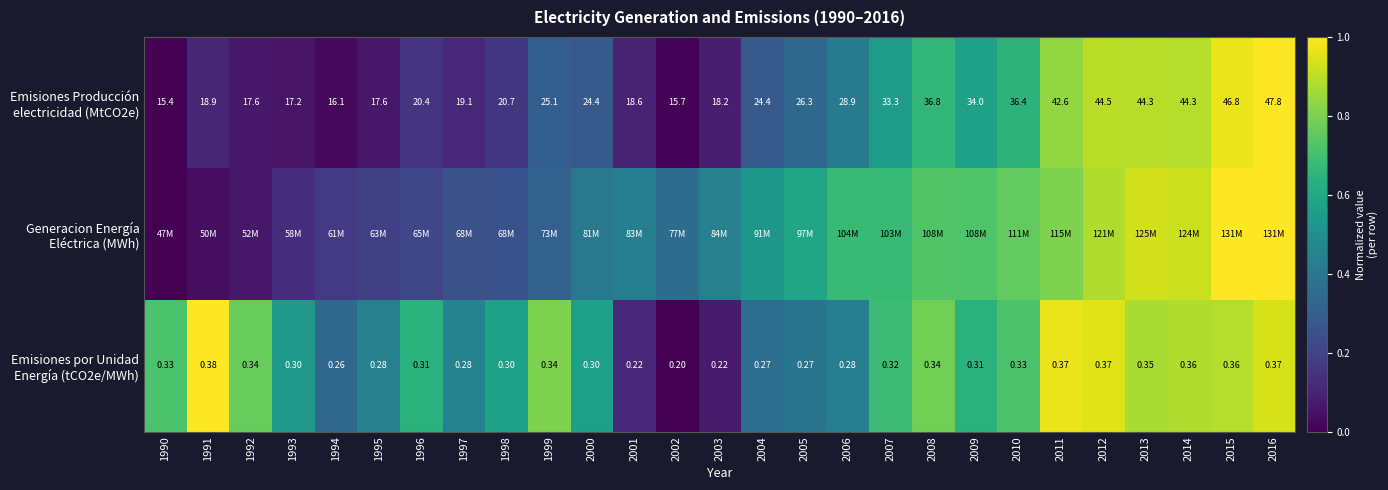

At which category is the sum across all series the highest?

2016